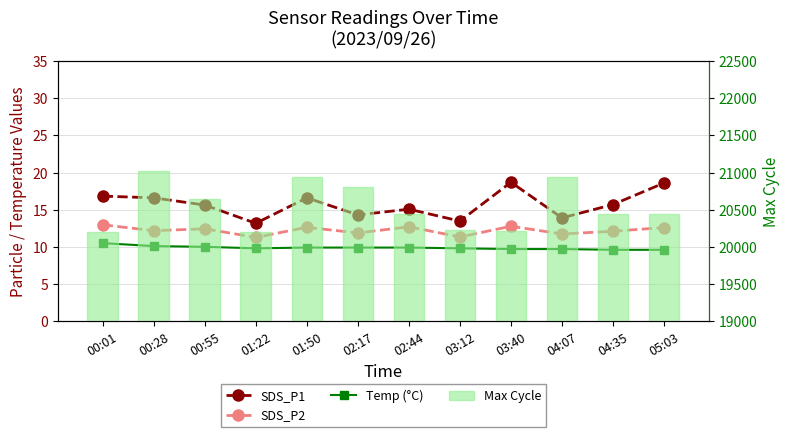

What is the label of the 8th bar from the left?

03:12